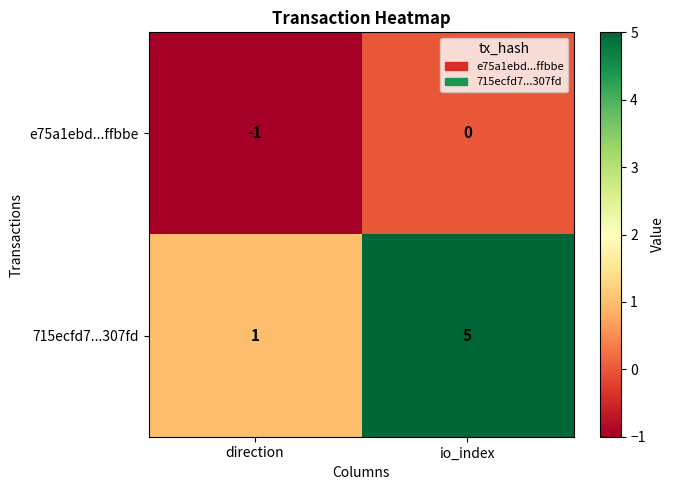

Reading right to left, transcribe all the data shown in this chart.

e75a1ebd...ffbbe: 0	-1
715ecfd7...307fd: 5	1